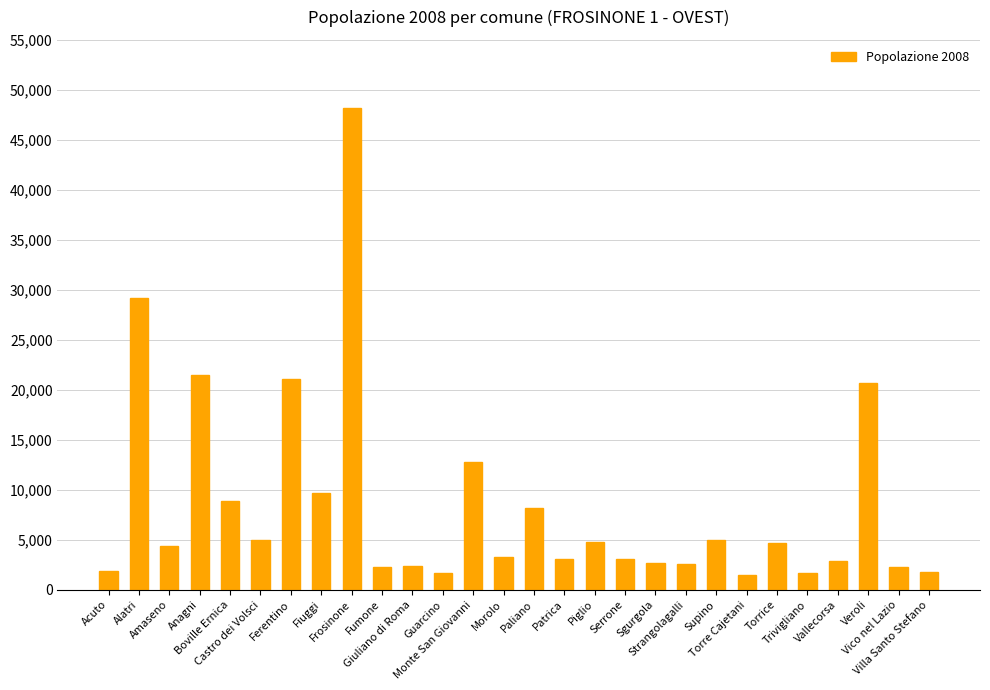

What is the label of the 20th bar from the right?

Frosinone